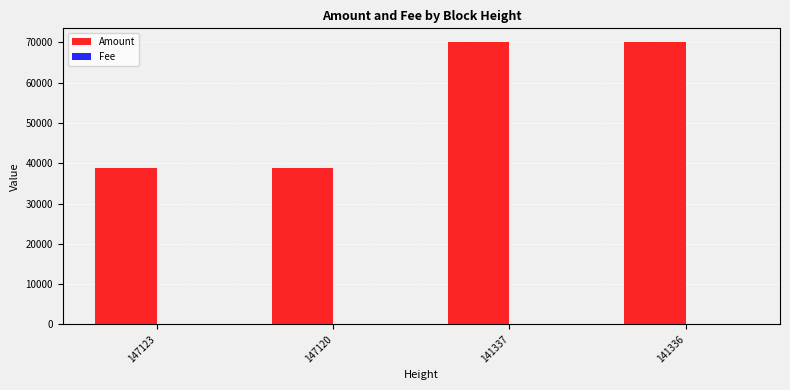

Which series has the largest total across all categories?

Amount